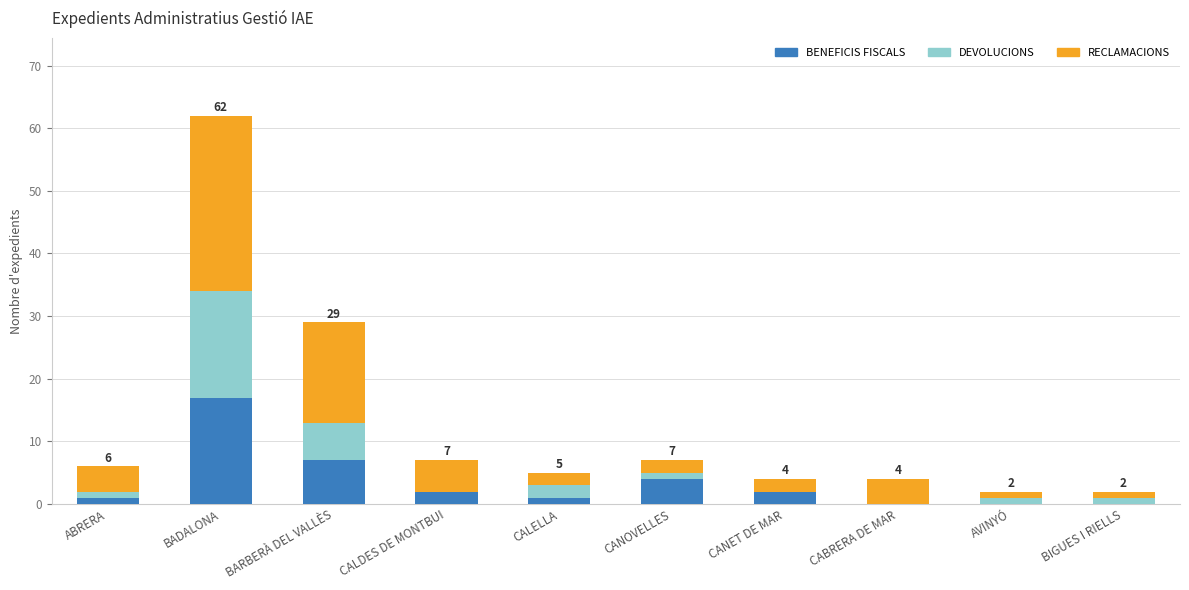

What is the total value across all series at CANET DE MAR?

4